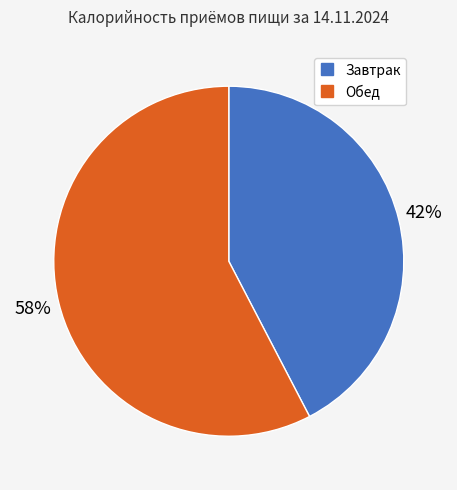

Which category accounts for the majority?

Обед